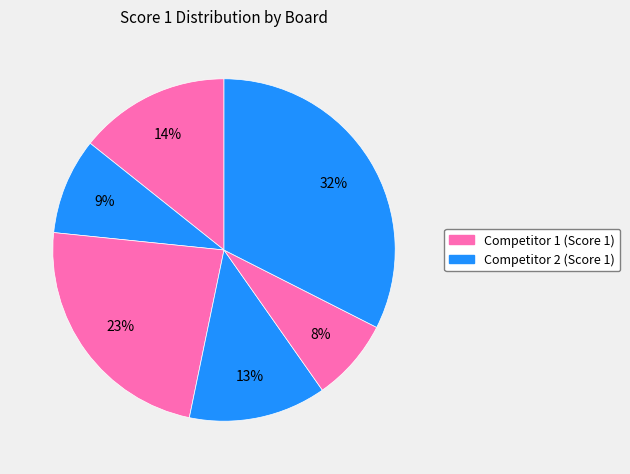

How many segments does this pie chart have?

6